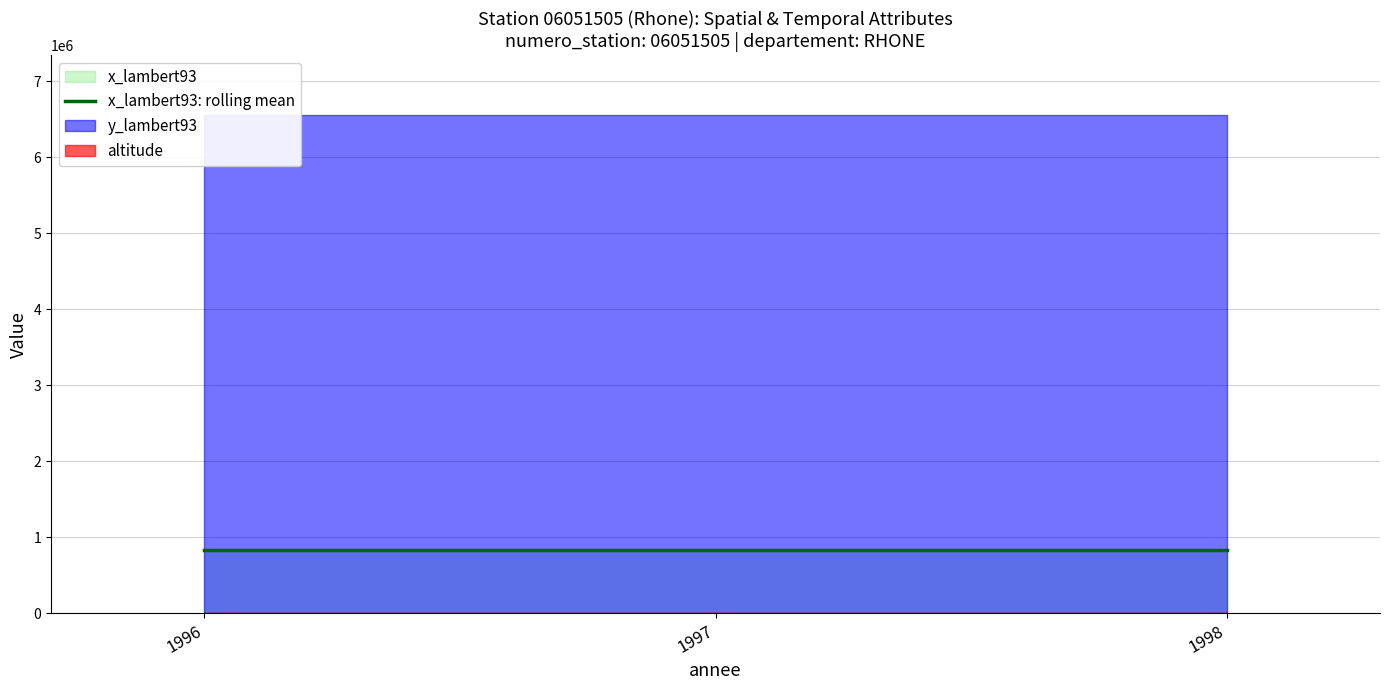

At which label does x_lambert93 reach its minimum?

1996